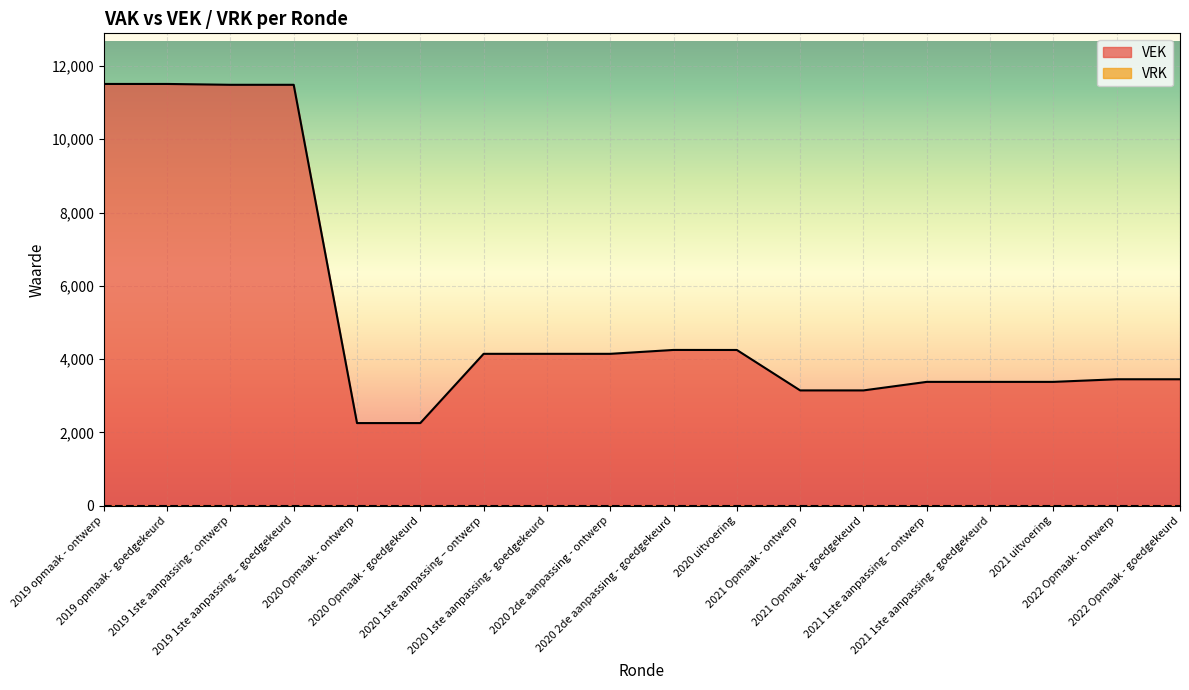

Does the chart display data point markers on the line(s)?

No